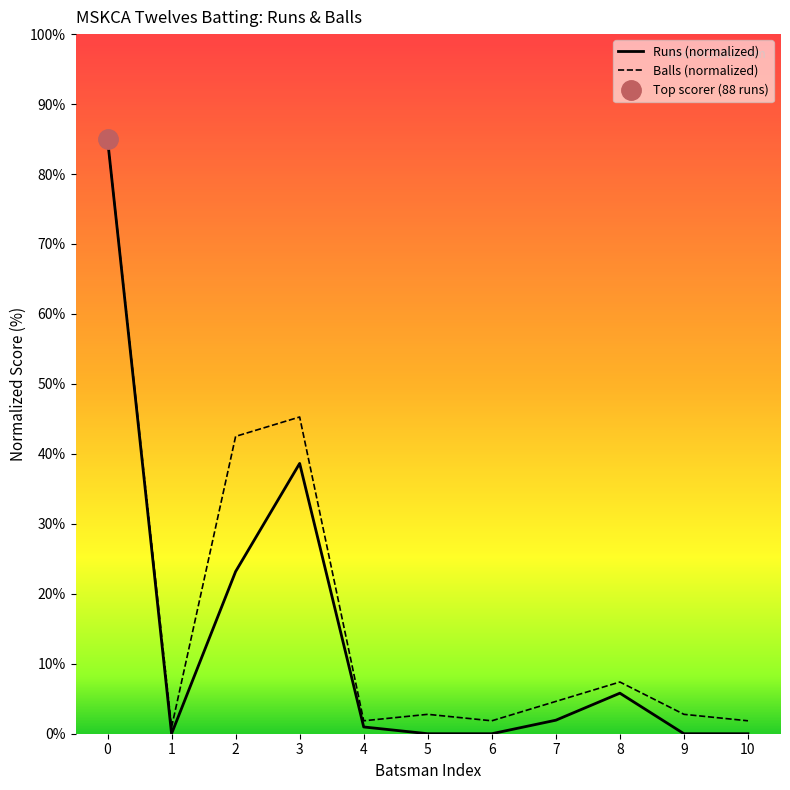

The Runs (normalized) series shows 27.7 at 6. True or false?

False